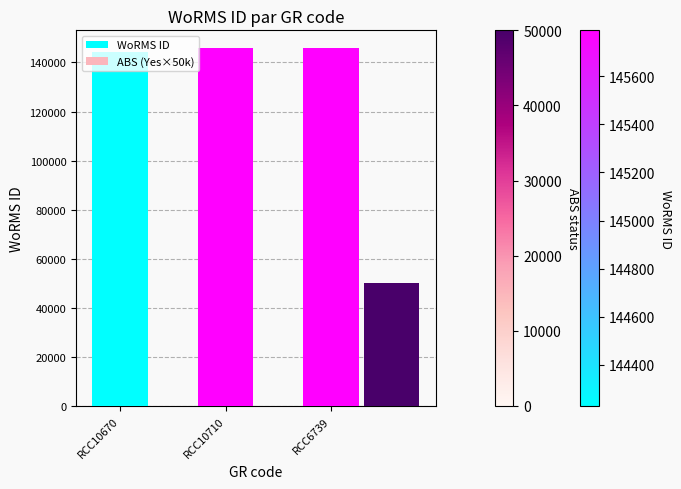

Which series has the largest total across all categories?

WoRMS ID